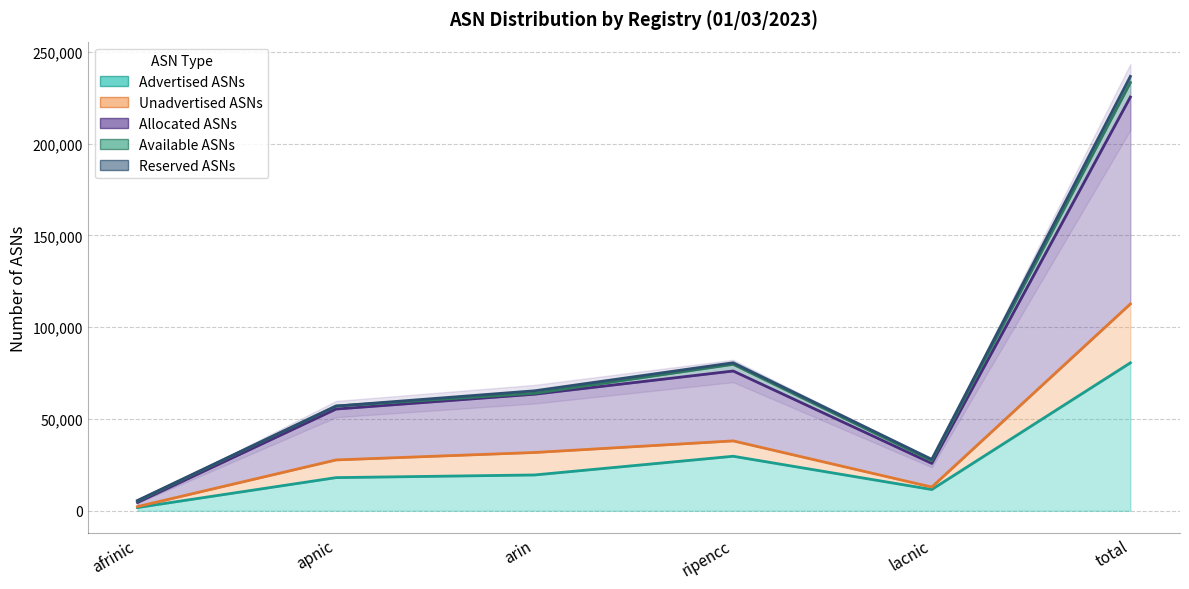

What is the label of the 2nd point from the right?

lacnic